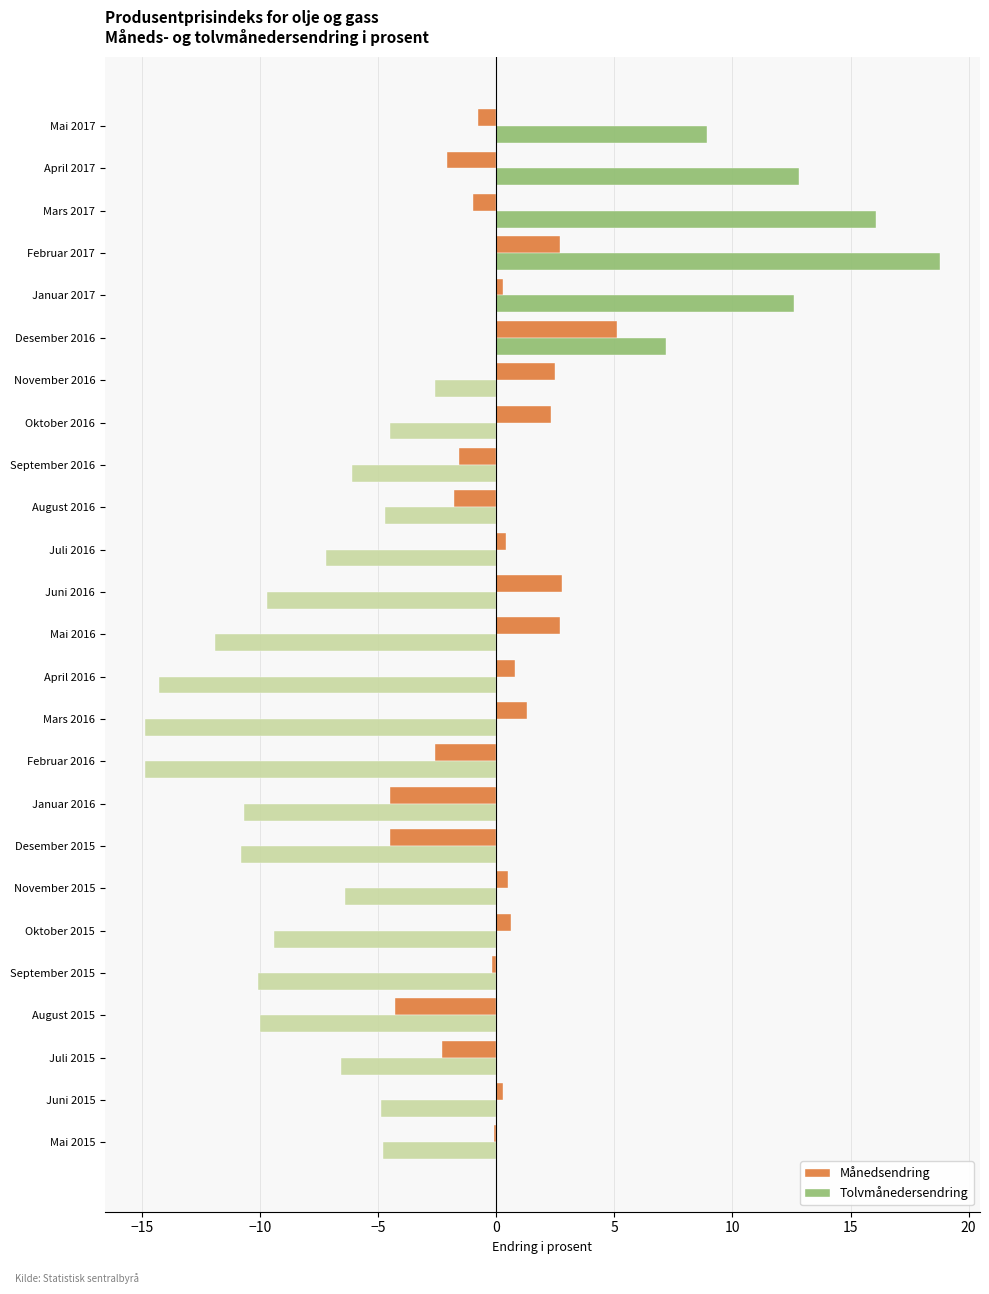

Which series changed the most between Mai 2017 and August 2016?

Tolvmånedersendring